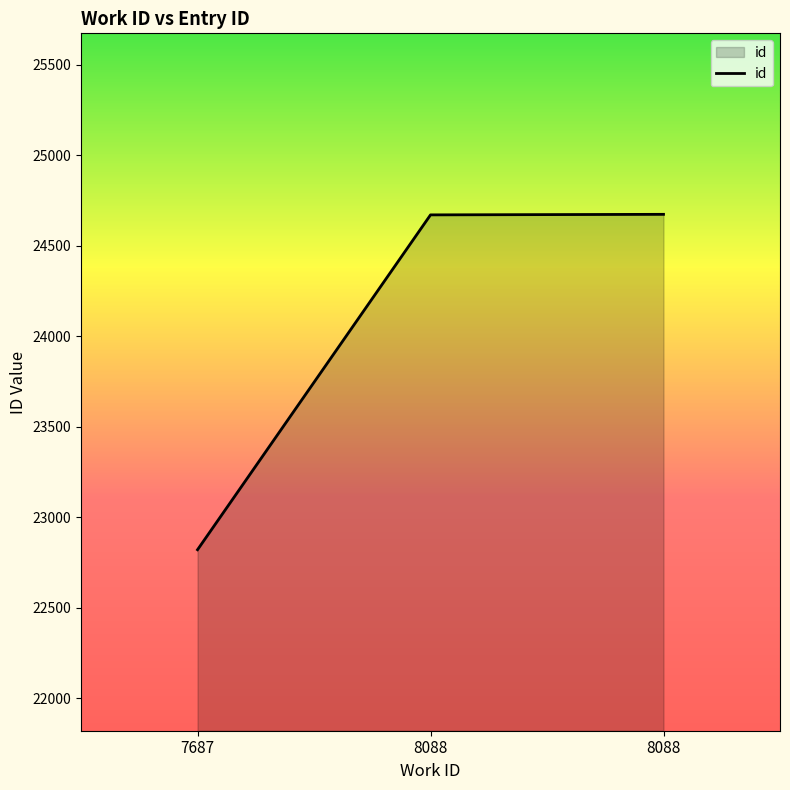

List the labels in order of value, smallest first.

7687, 8088, 8088